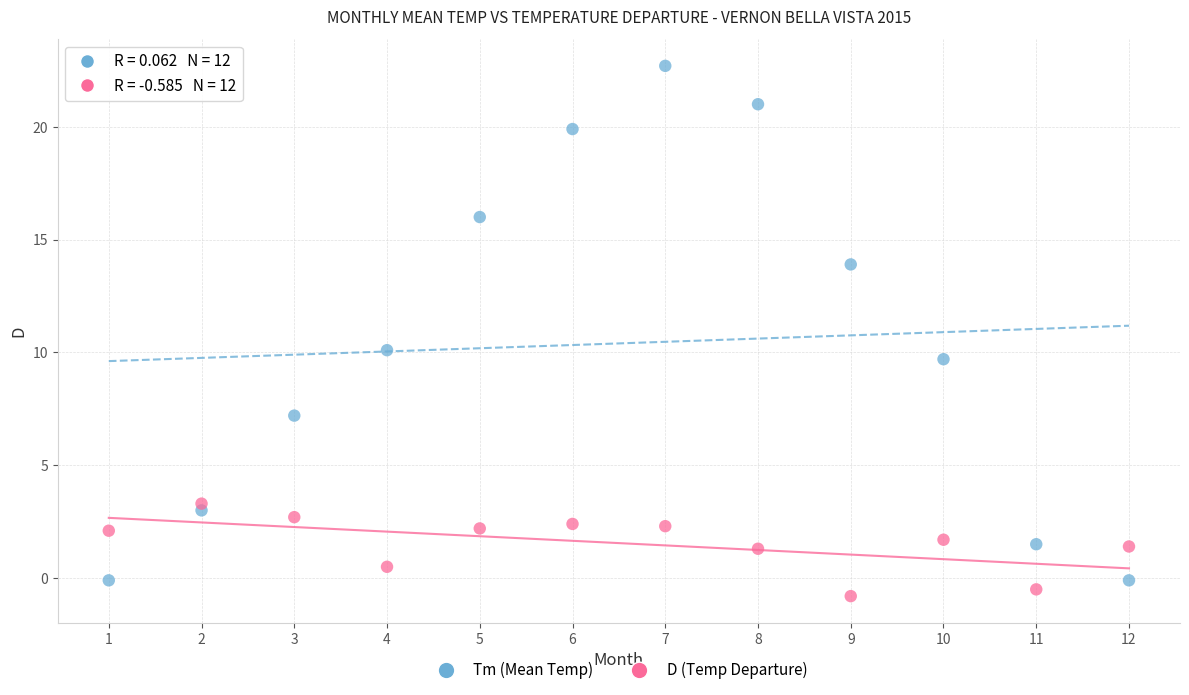

Which series reaches the maximum Y coordinate?

Tm (Mean Temp)